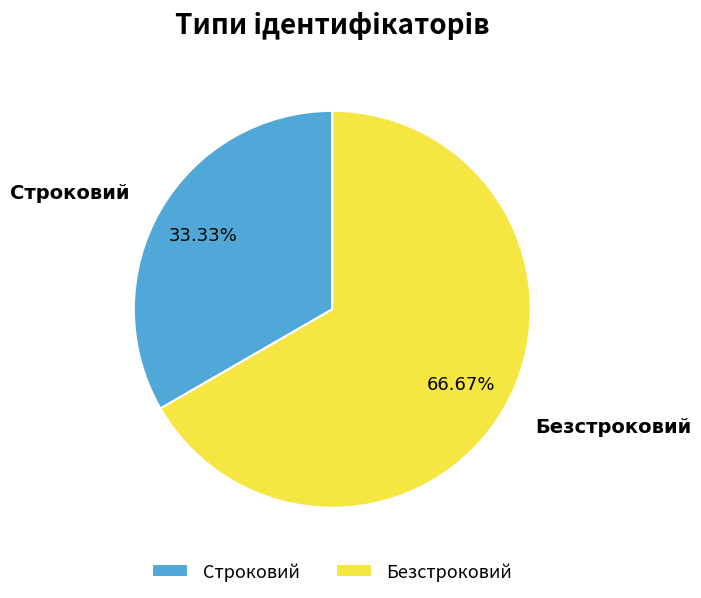

What percentage is the Строковий slice, to the nearest percent?

33%